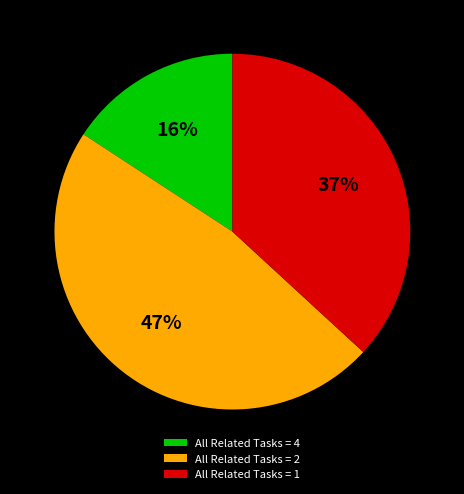

To the nearest percent, what is the combined percentage of All Related Tasks = 4 and All Related Tasks = 1?

53%